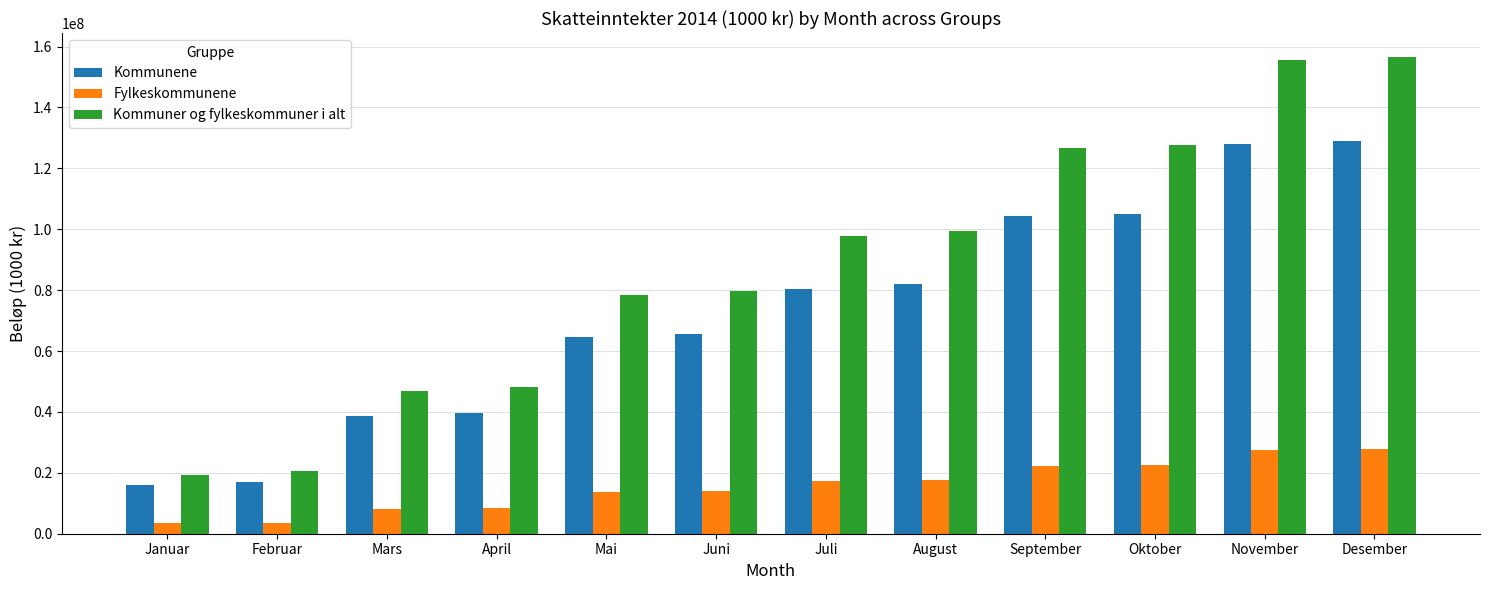

How many values in the Fylkeskommunene series are below 17294278?

6